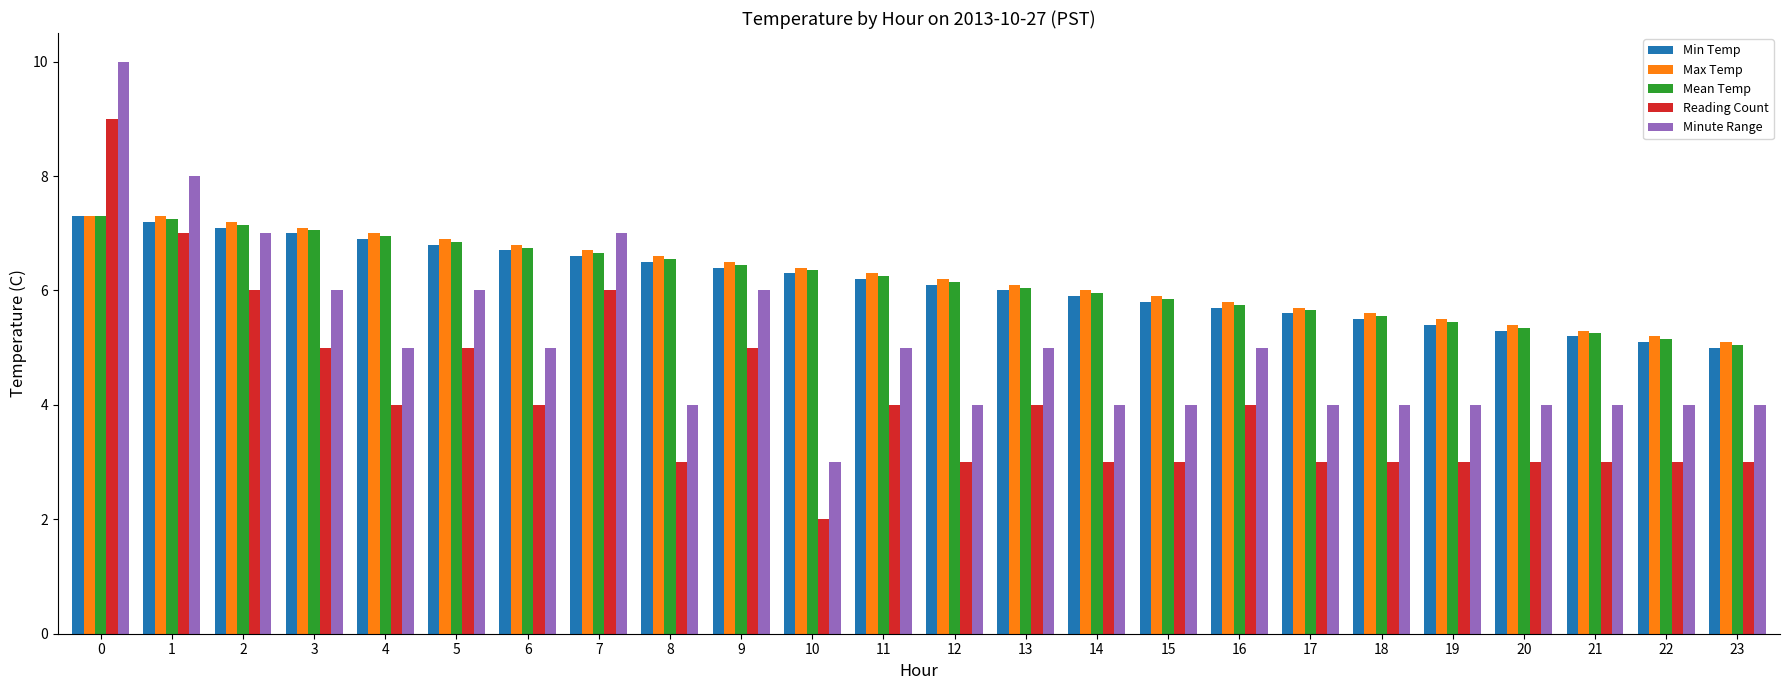

What are all the series names shown in the legend?

Min Temp, Max Temp, Mean Temp, Reading Count, Minute Range